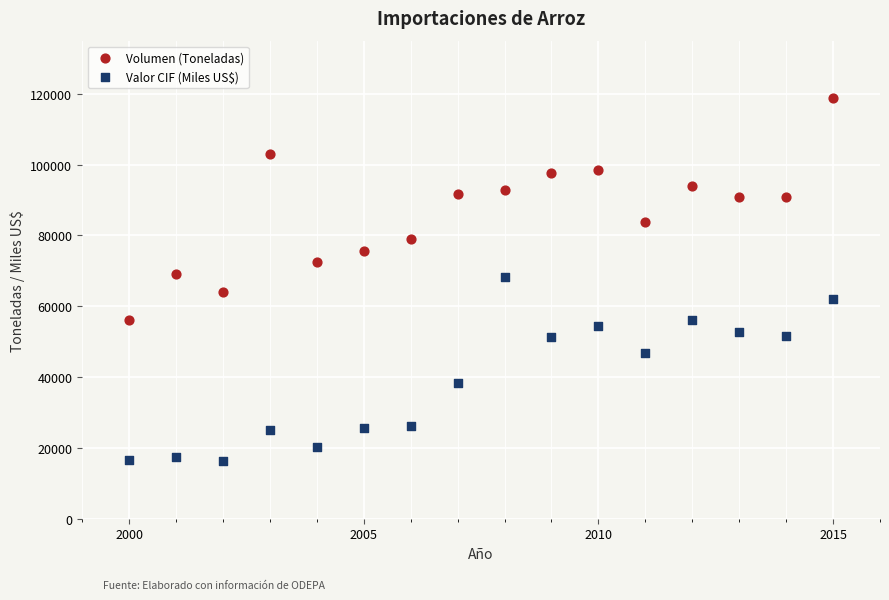

Which series reaches the minimum Y coordinate?

Valor CIF (Miles US$)